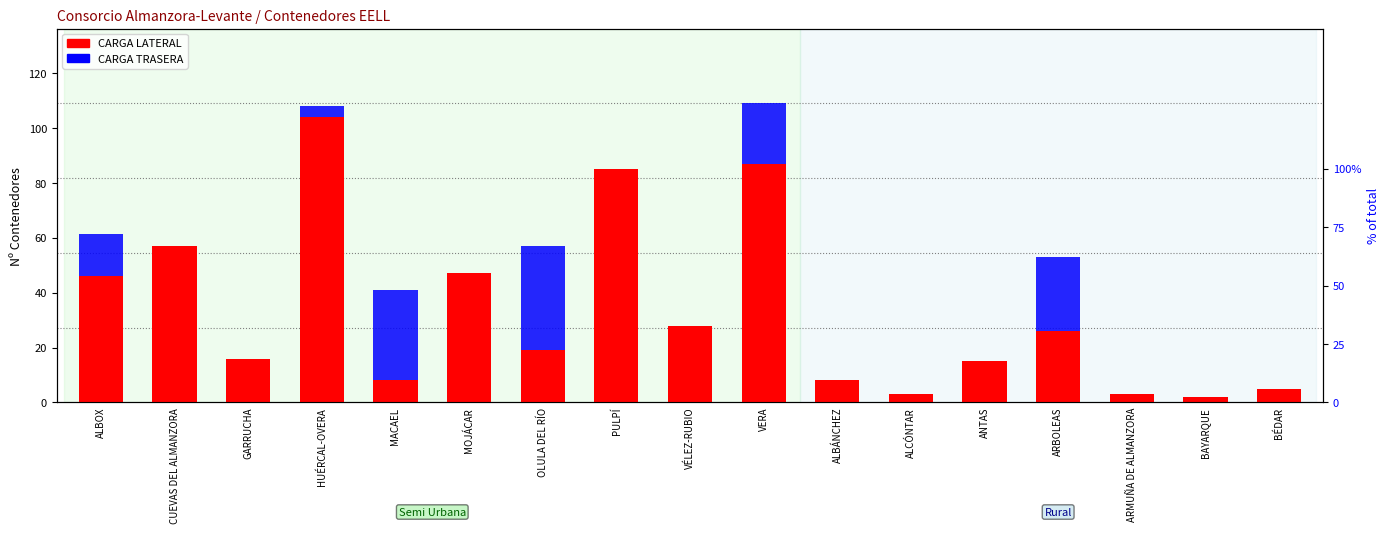

True or false: CARGA TRASERA has a value of -14.9 at MOJÁCAR.

False